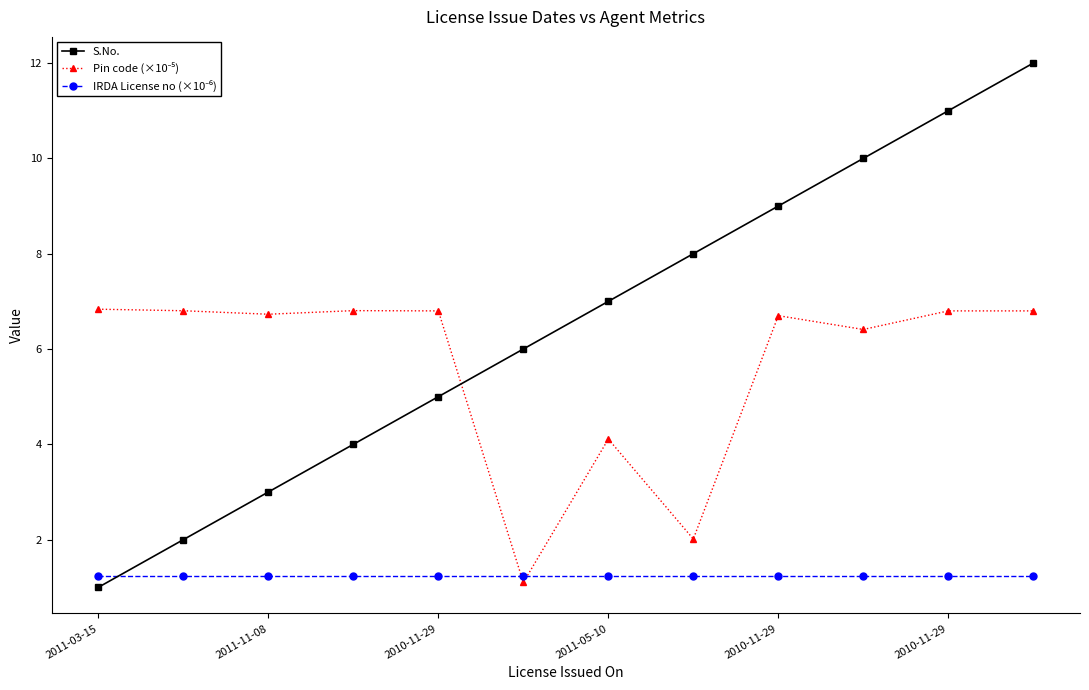

What is the value of the S.No. point at the 11th from the left?

11.0